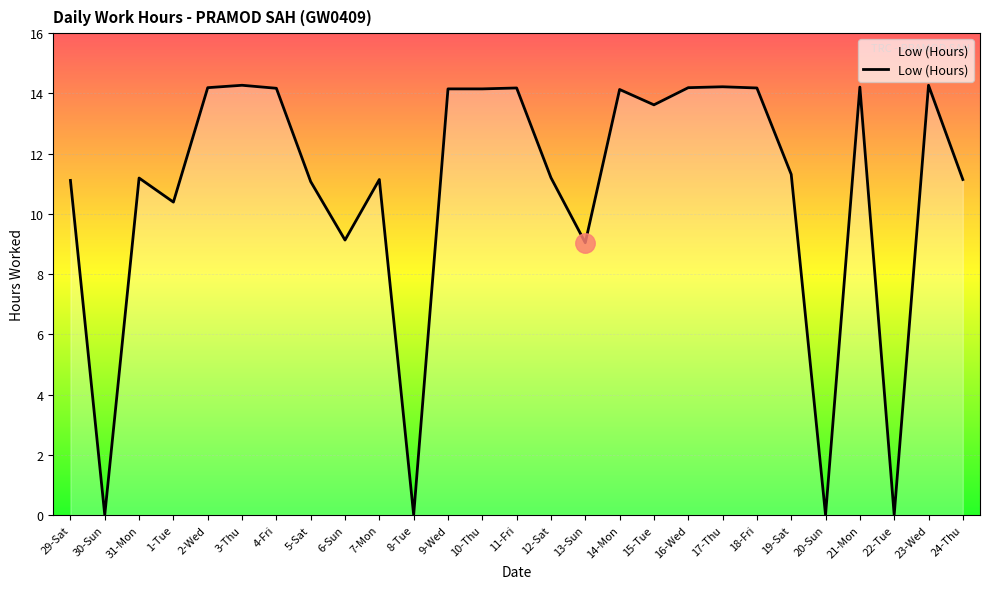

What is the difference between the maximum and minimum values?

14.3